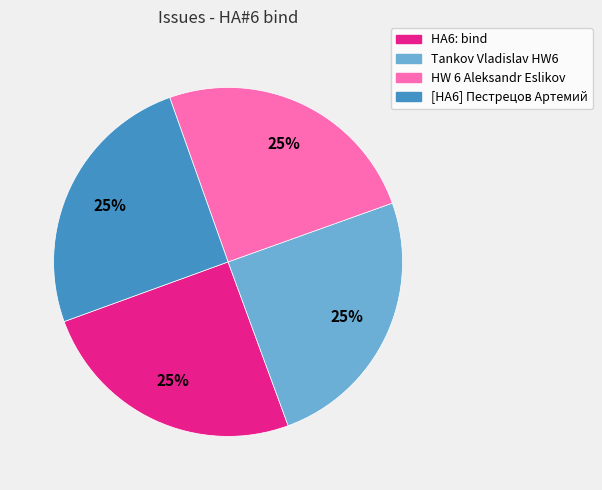

To the nearest percent, what is the combined percentage of HA6: bind and HW 6 Aleksandr Eslikov?

50%